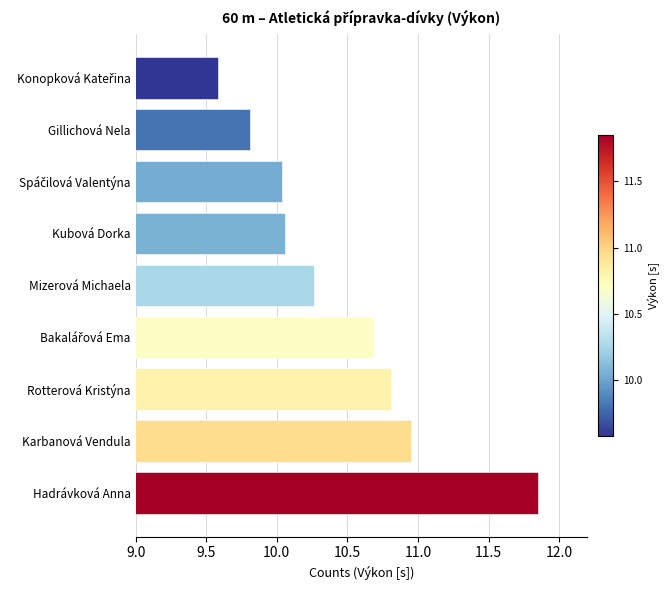

What is the ratio of the value at Mizerová Michaela to the value at Gillichová Nela?

1.0